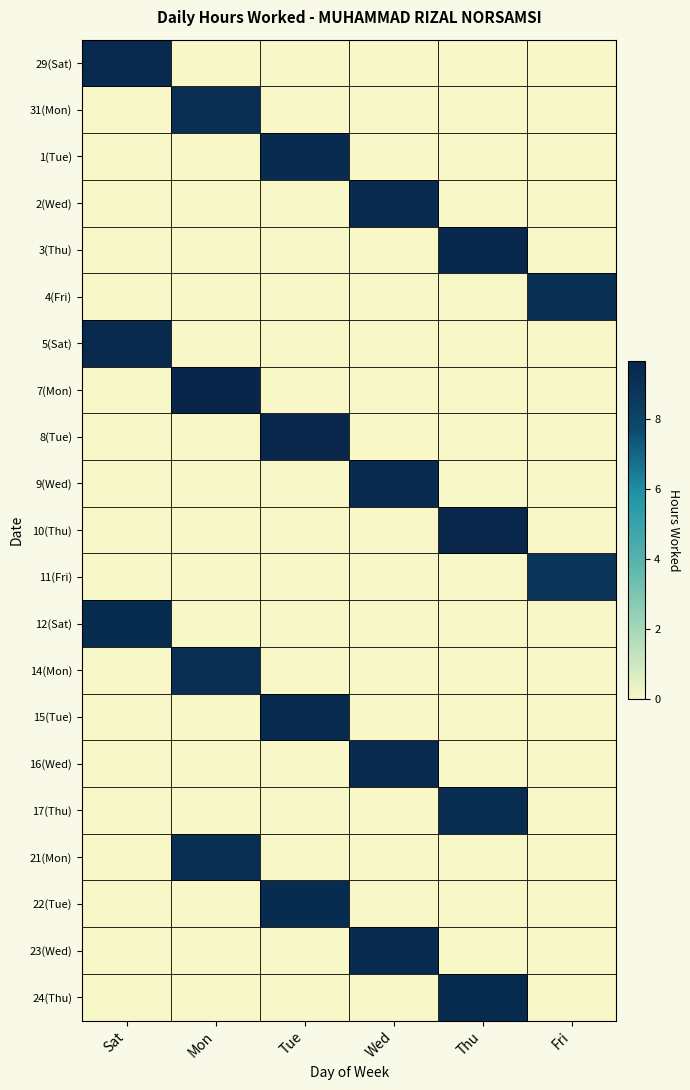

Count the number of data series in this chart.

21